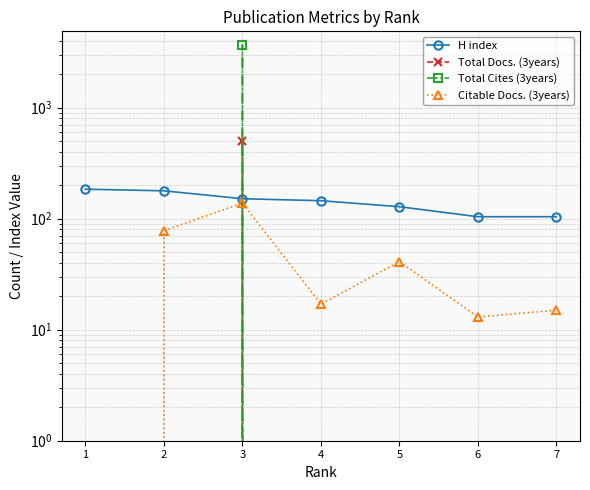

Is the value of Citable Docs. (3years) at 7 greater than the value of Total Cites (3years) at 2?

Yes